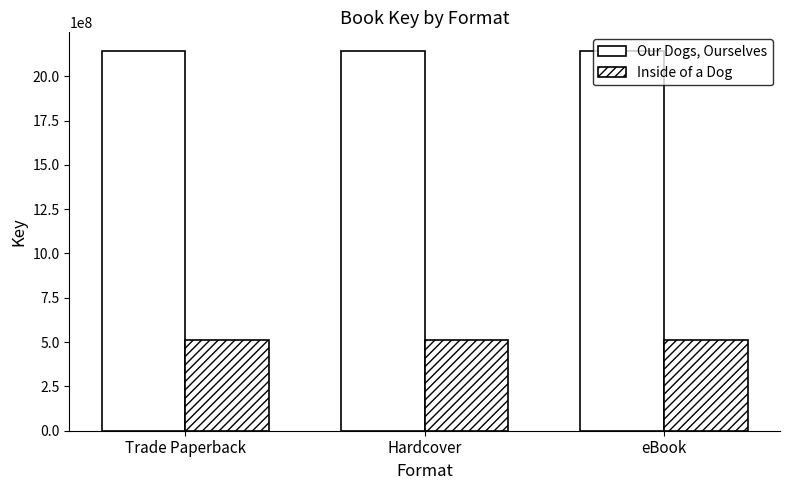

Count the number of data series in this chart.

2